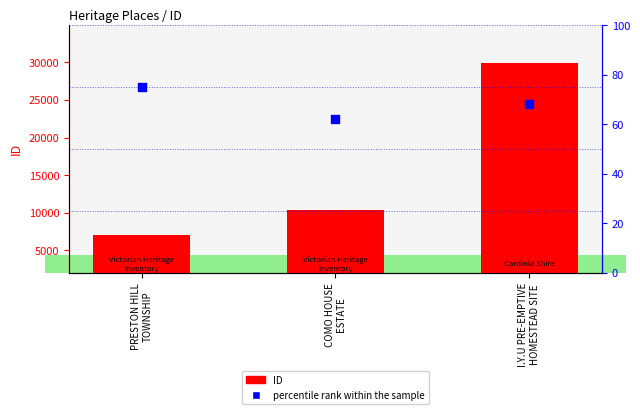

What is the total value across all series at COMO HOUSE
ESTATE?

10393